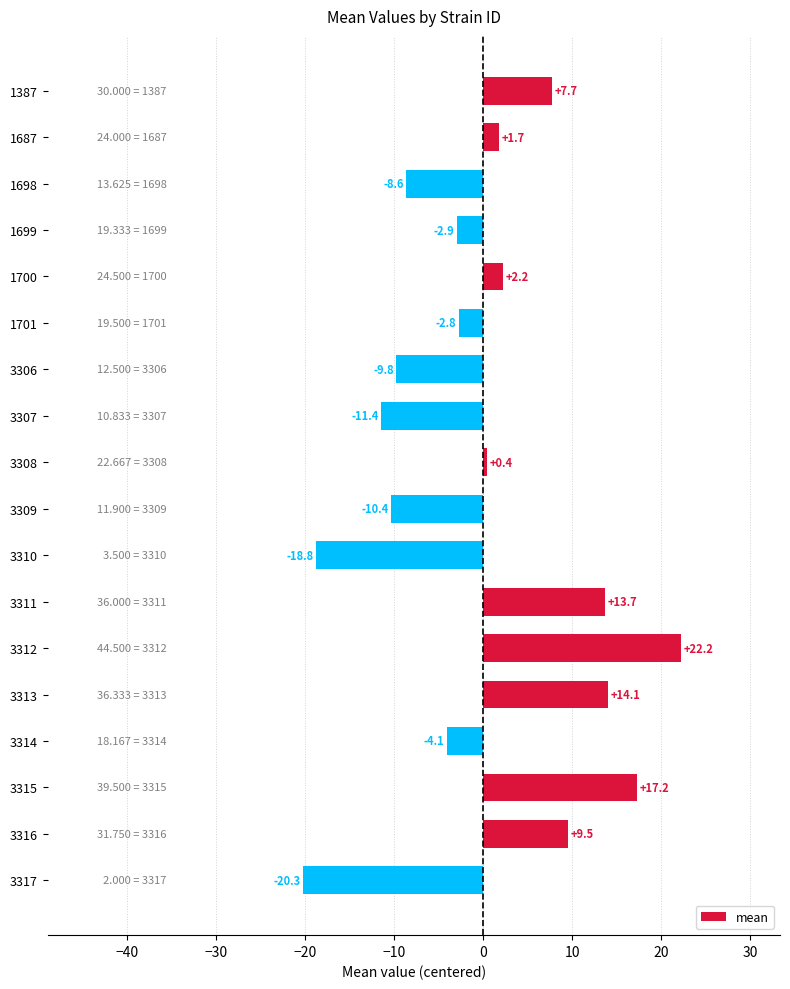

Are the bars grouped side by side (vs. stacked)?

No